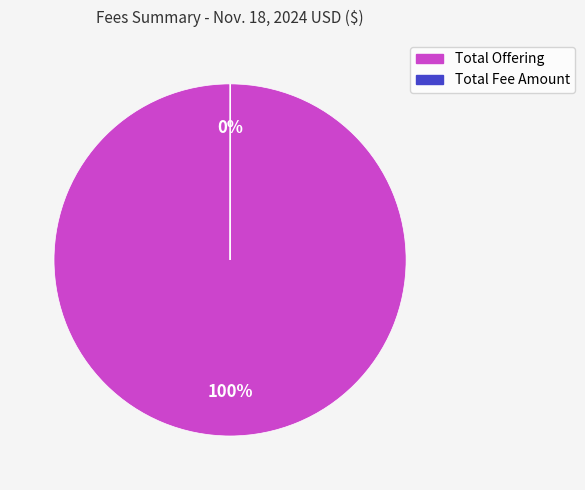

Which category has the biggest portion of the pie?

Total Offering